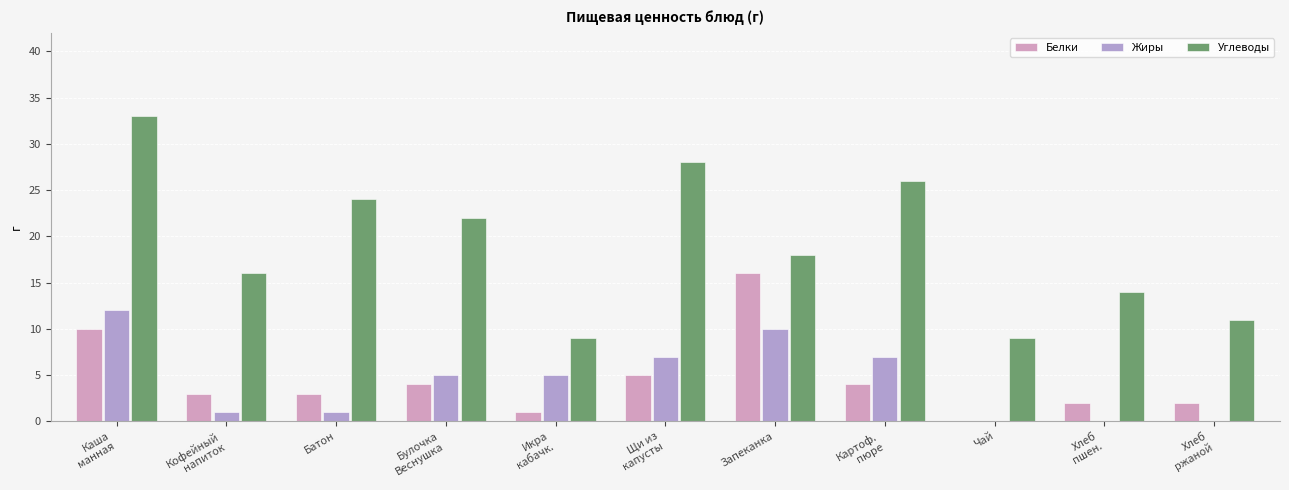

What are all the series names shown in the legend?

Белки, Жиры, Углеводы